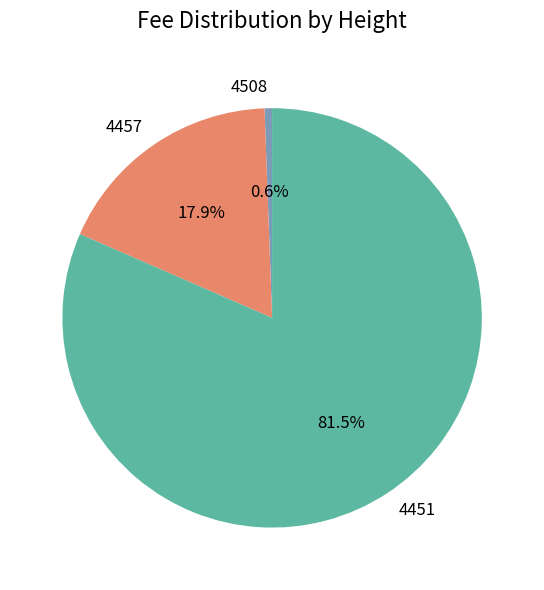

What is the largest slice in the pie chart?

4451